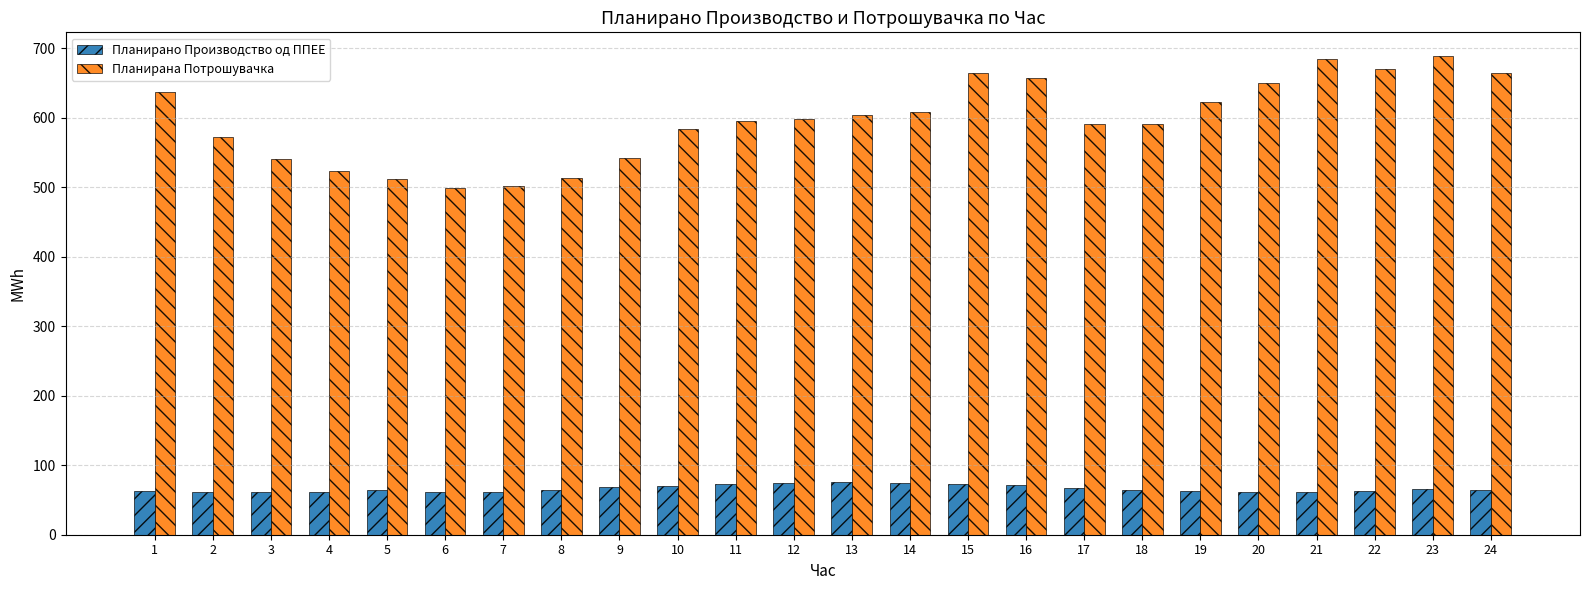

What is the maximum value shown in the chart?

688.3